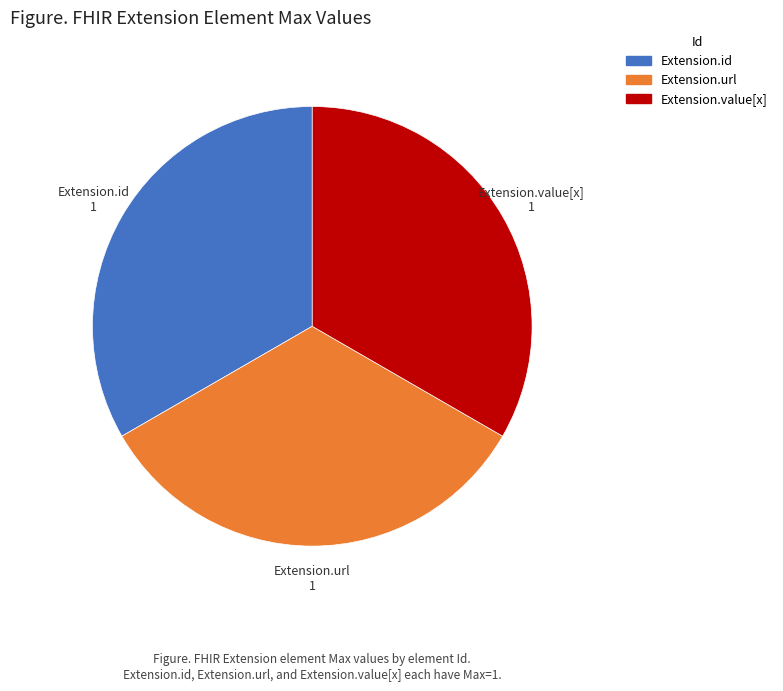

How many slices are in this pie chart?

3